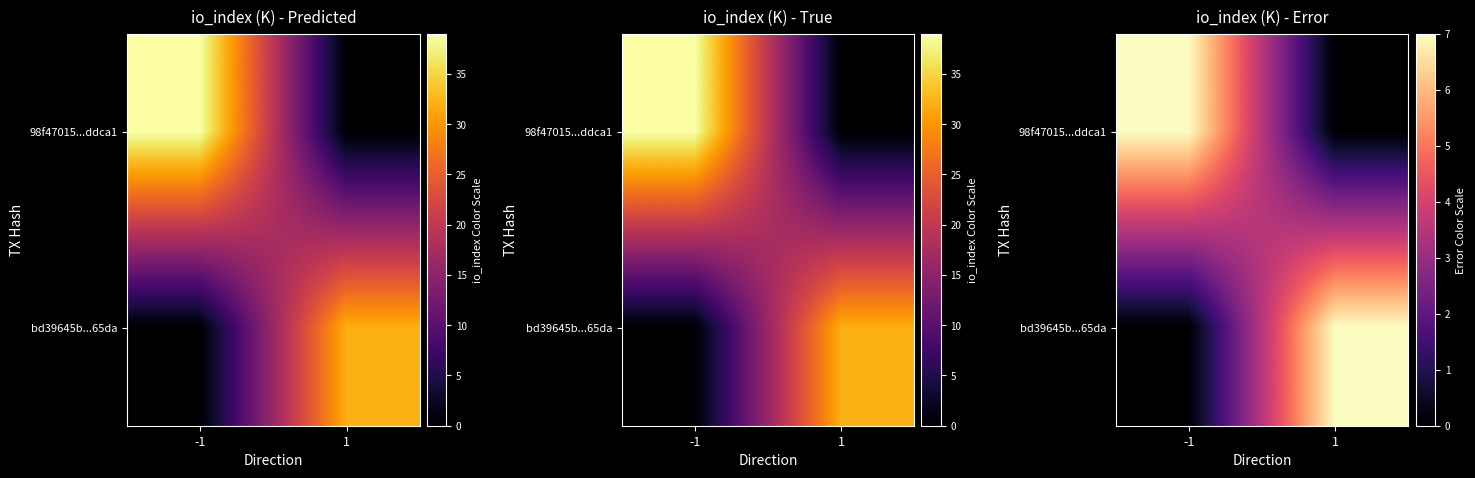

List the series in order of their peak value, highest first.

98f47015...ddca1, bd39645b...65da